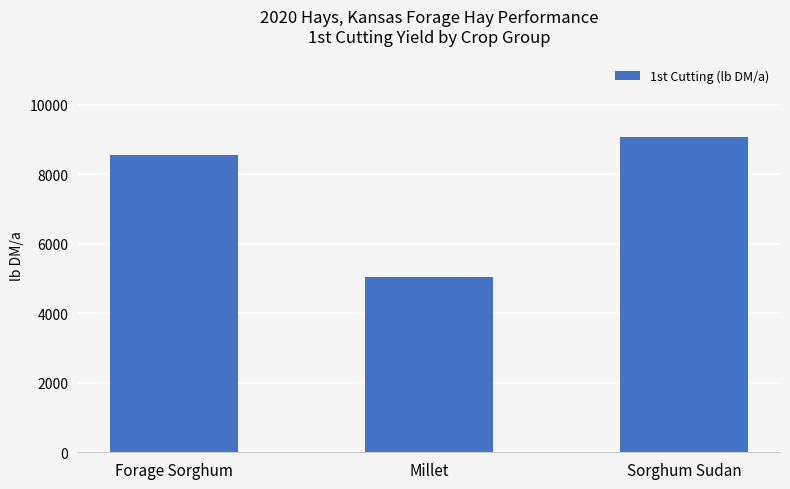

Are the bars horizontal?

No